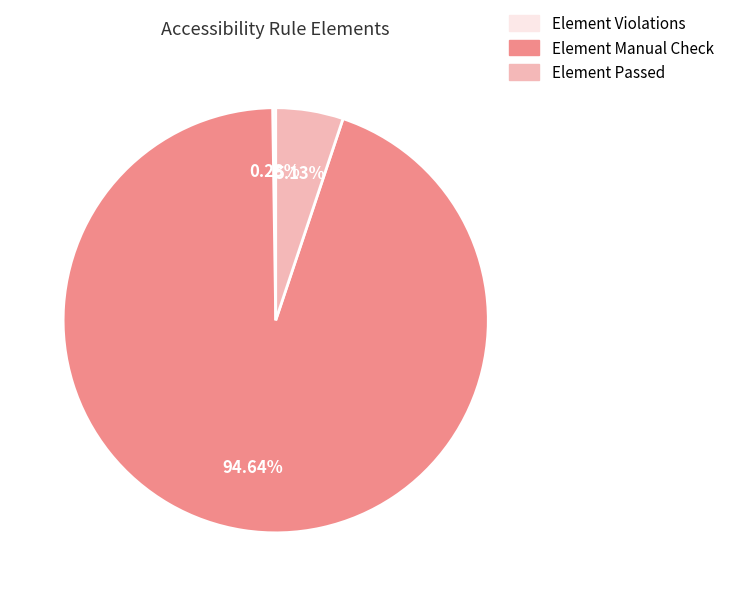

What is the largest slice in the pie chart?

Element Manual Check